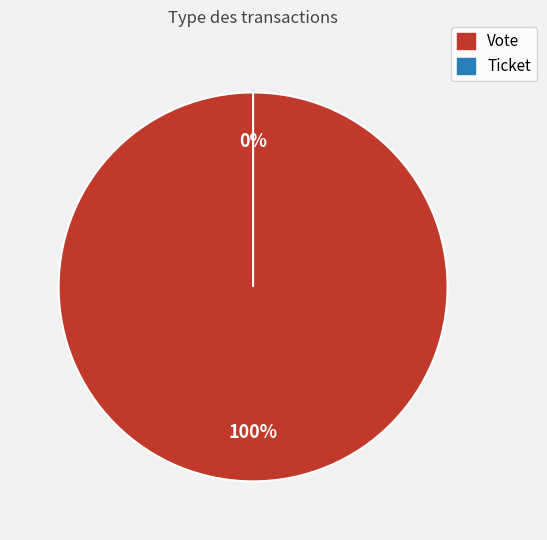

How many segments does this pie chart have?

2